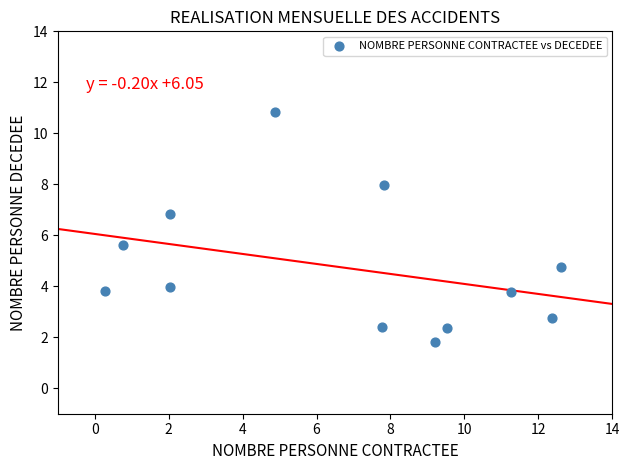

What is the range of Y values (max minus min)?

9.0